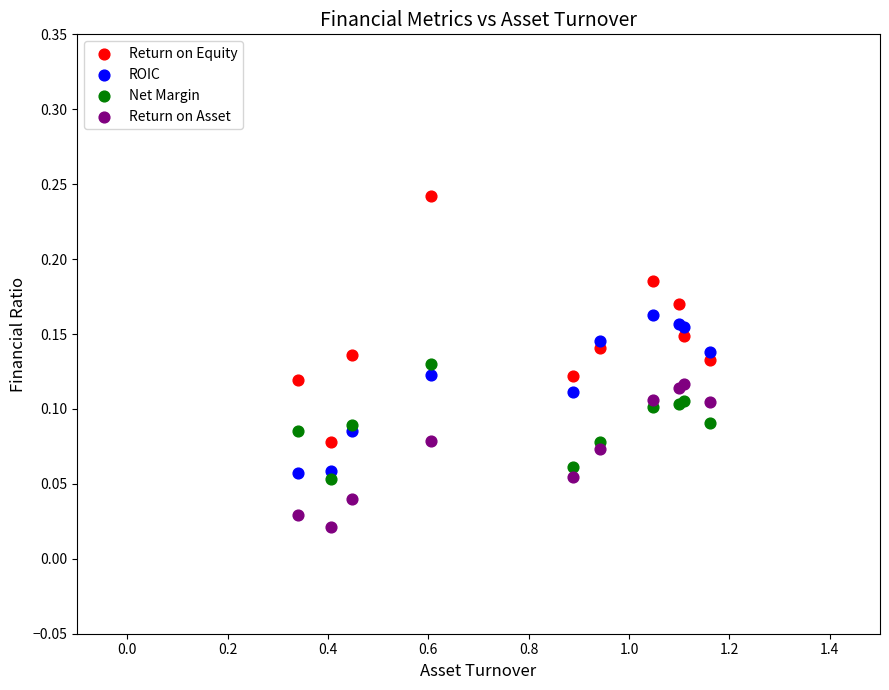

Which series contains the lowest Y value?

Return on Asset